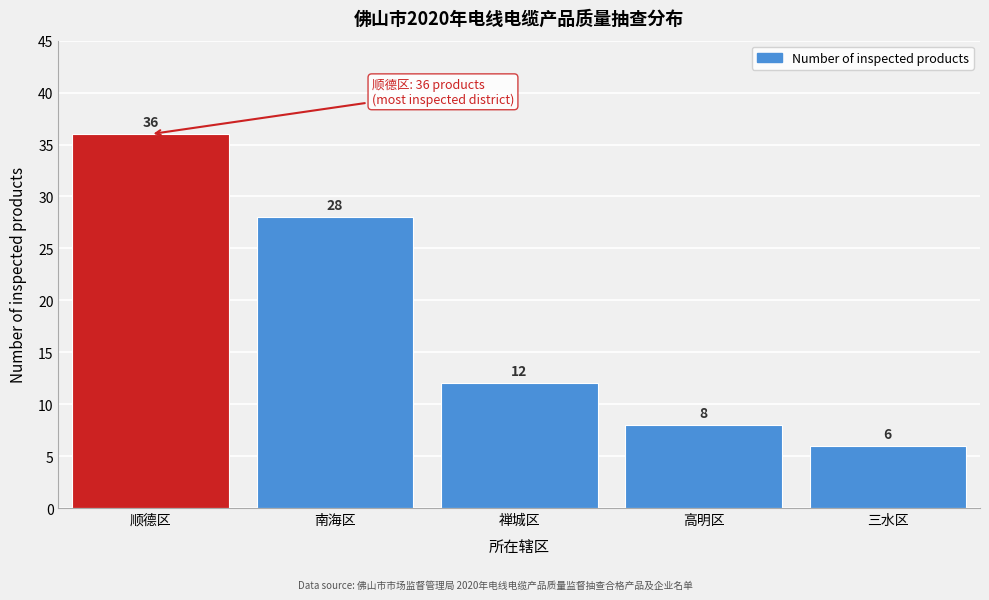

Reading left to right, list all the values displayed in this chart.

36	28	12	8	6